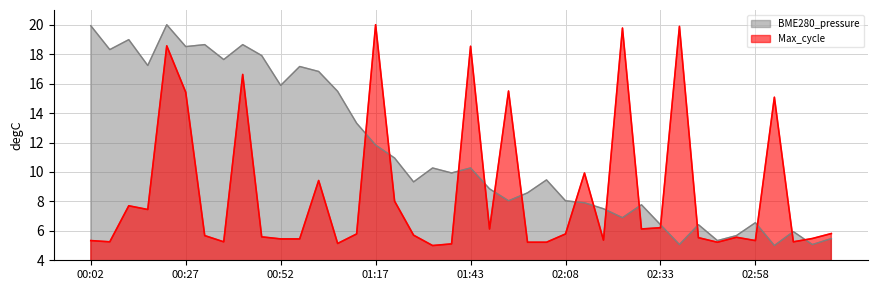

What is the difference between the highest and lowest values at 00:07?

13.1